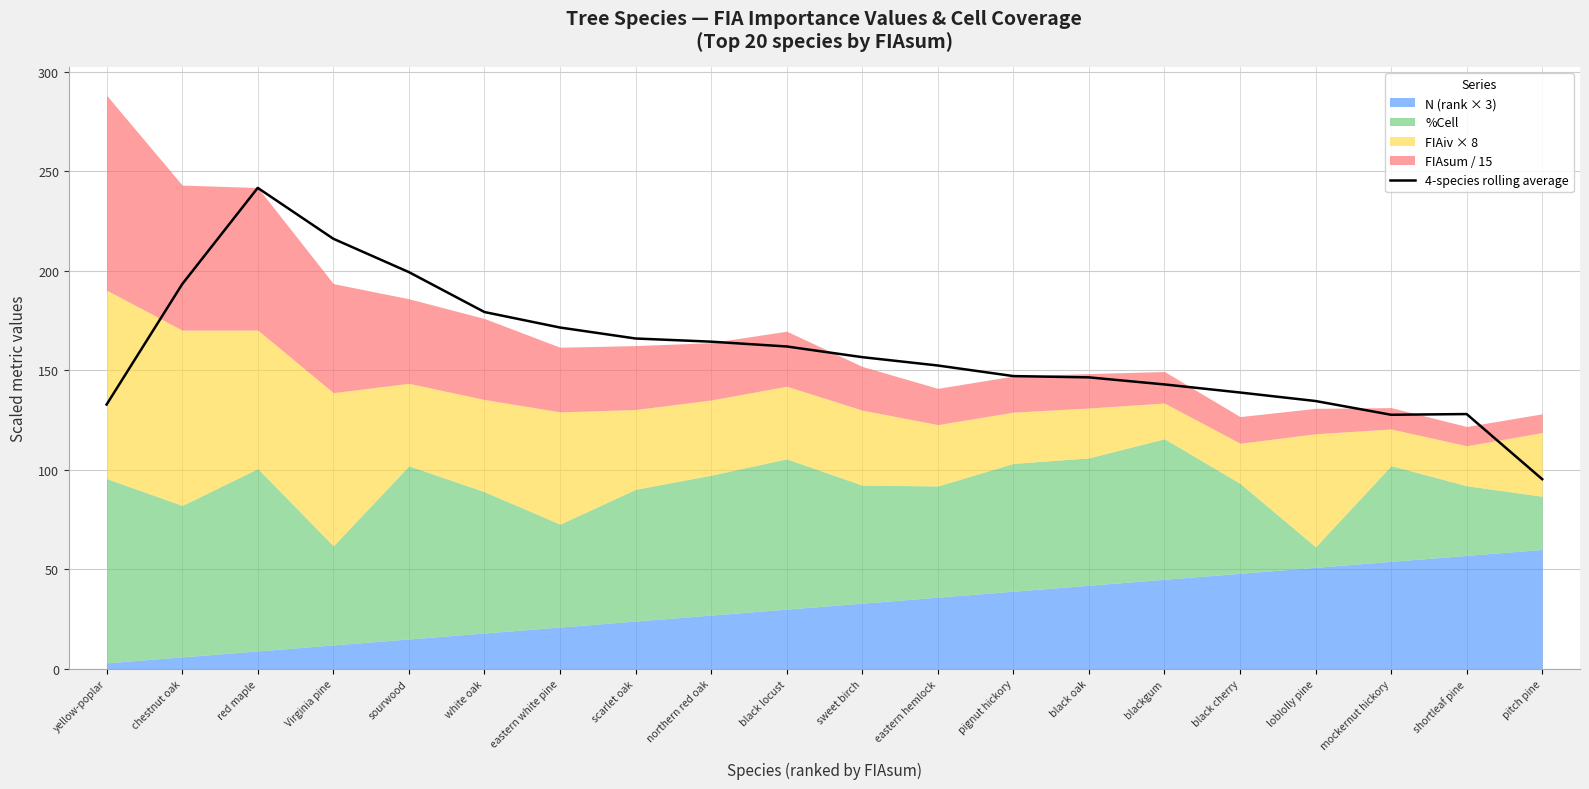

Reading left to right, list all the values displayed in this chart.

yellow-poplar=132.8	chestnut oak=193.3	red maple=241.6	Virginia pine=216.1	sourwood=199.3	white oak=179.3	eastern white pine=171.5	scarlet oak=166.0	northern red oak=164.4	black locust=162.0	sweet birch=156.6	eastern hemlock=152.4	pignut hickory=147.1	black oak=146.4	blackgum=142.9	black cherry=138.8	loblolly pine=134.6	mockernut hickory=127.6	shortleaf pine=128.0	pitch pine=95.3